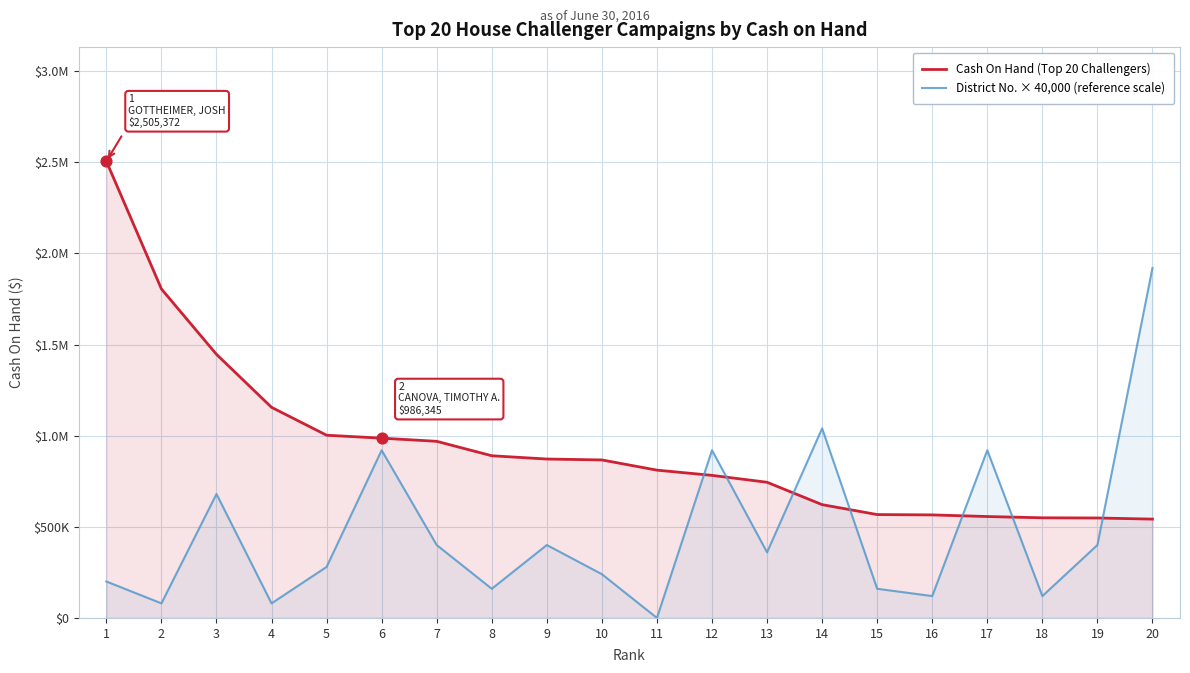

Which series reaches the maximum Y coordinate?

Cash On Hand (Top 20 Challengers)